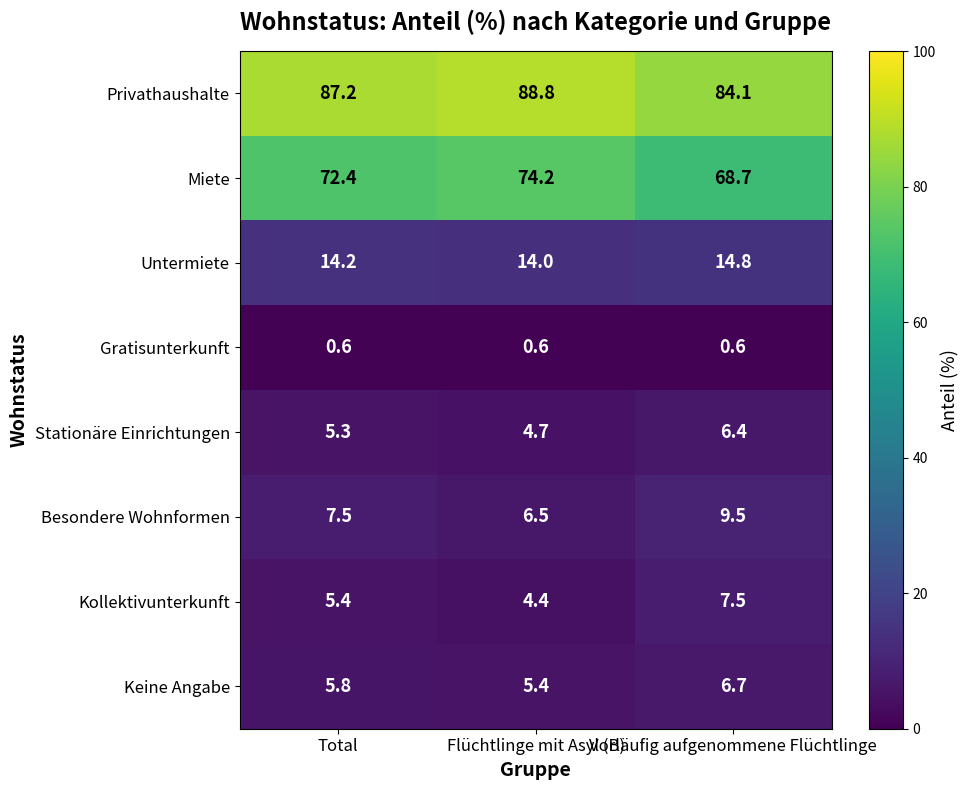

Read the Untermiete value at Total.

14.2